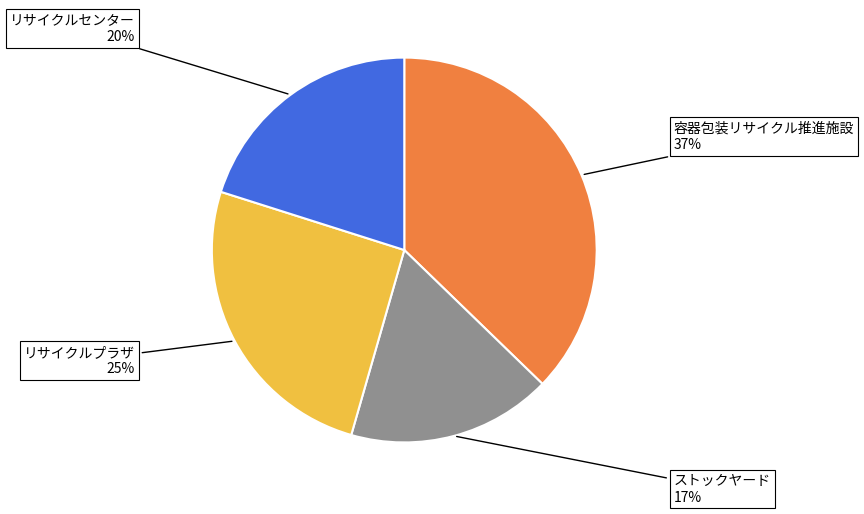

To the nearest percent, what is the average slice percentage?

25%